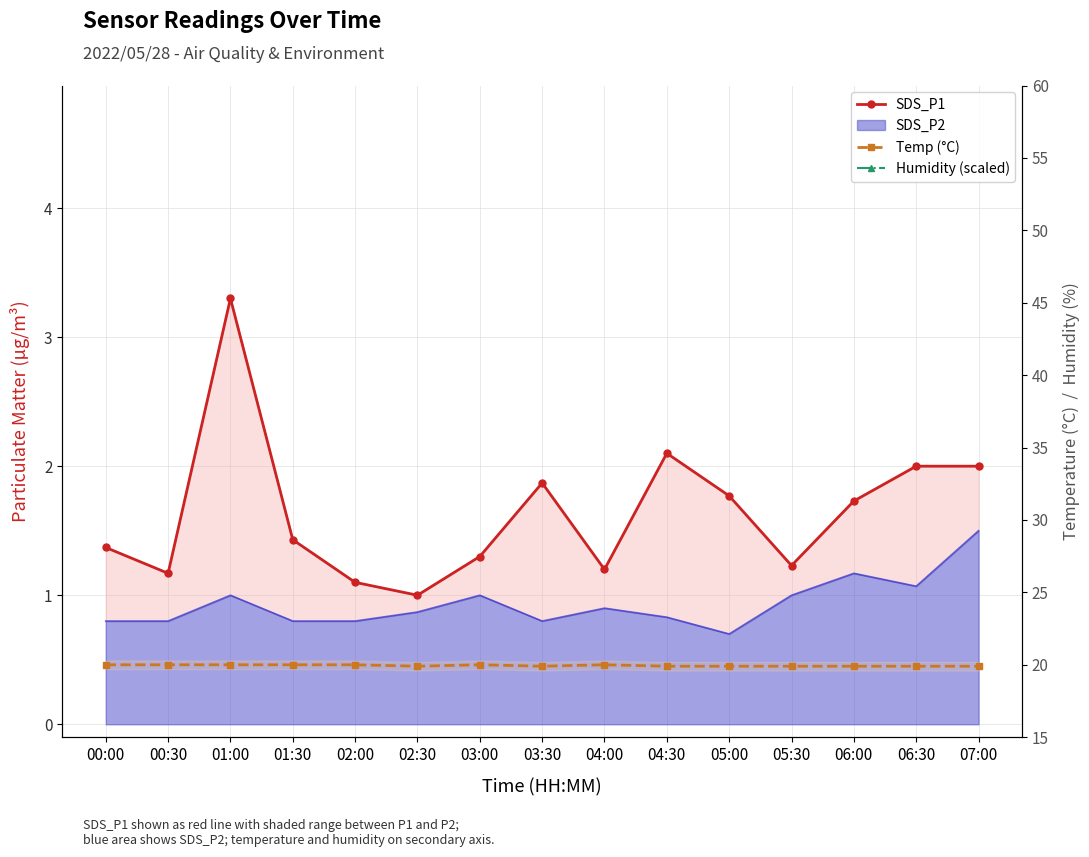

Is it true that Temp (°C) equals 6.0 at 01:00?

False